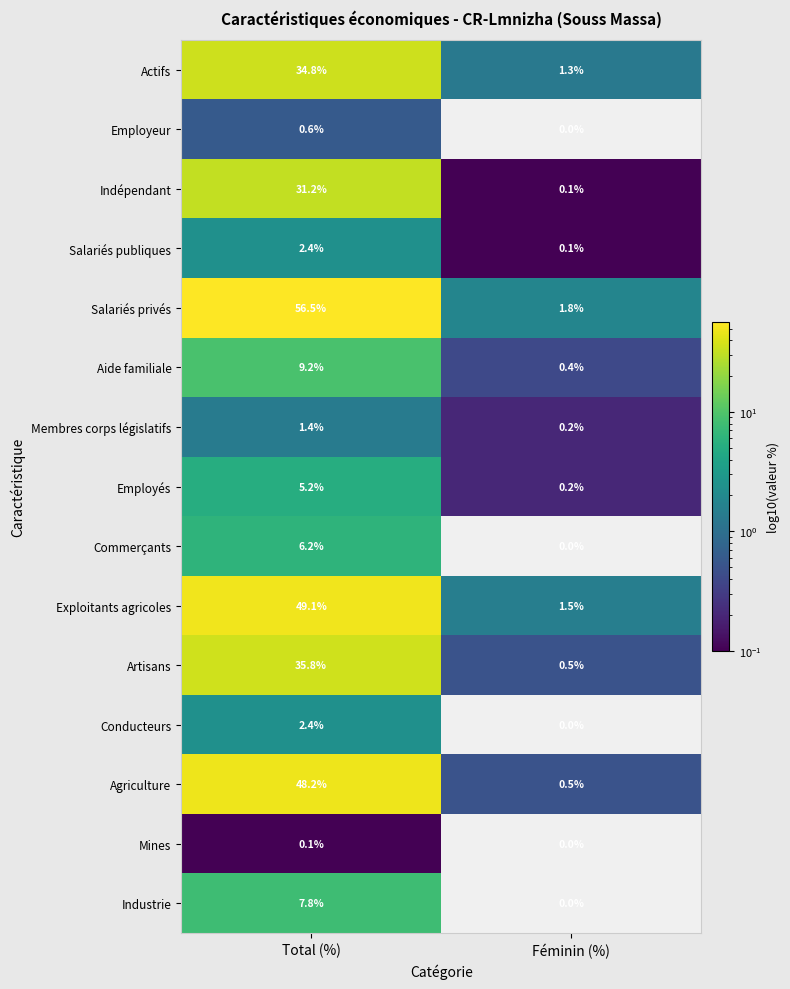

Is it true that Conducteurs equals 1.2 at Total (%)?

False